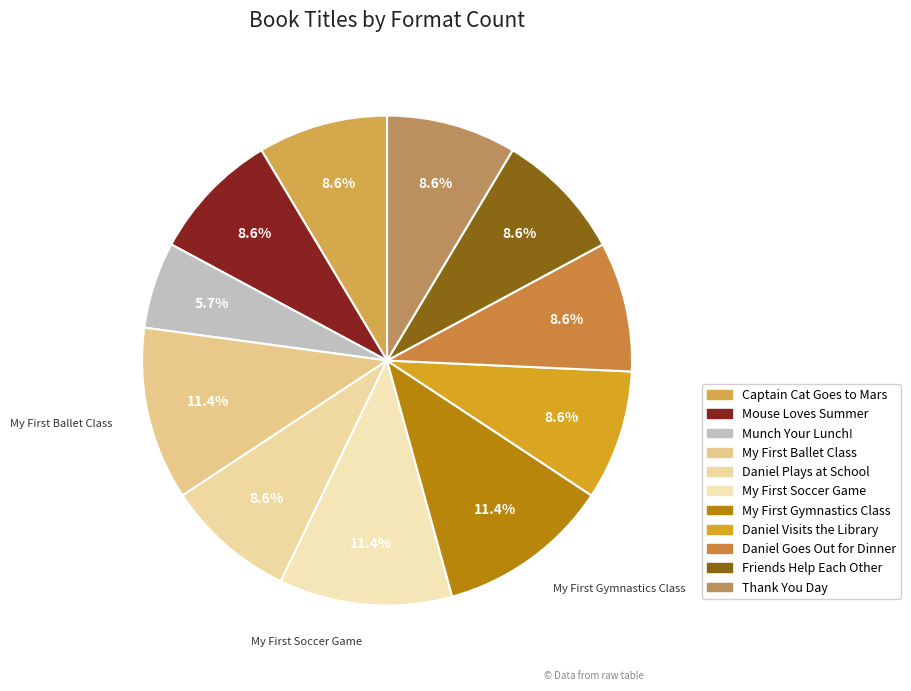

What portion of the pie excludes Daniel Goes Out for Dinner?

91.4%